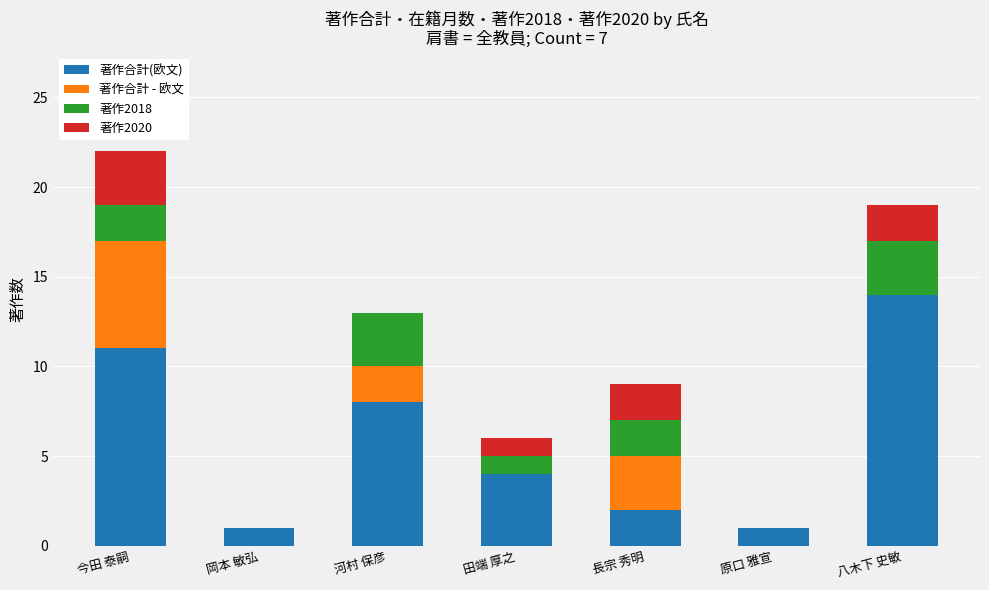

At which category is the sum across all series the highest?

今田 泰嗣